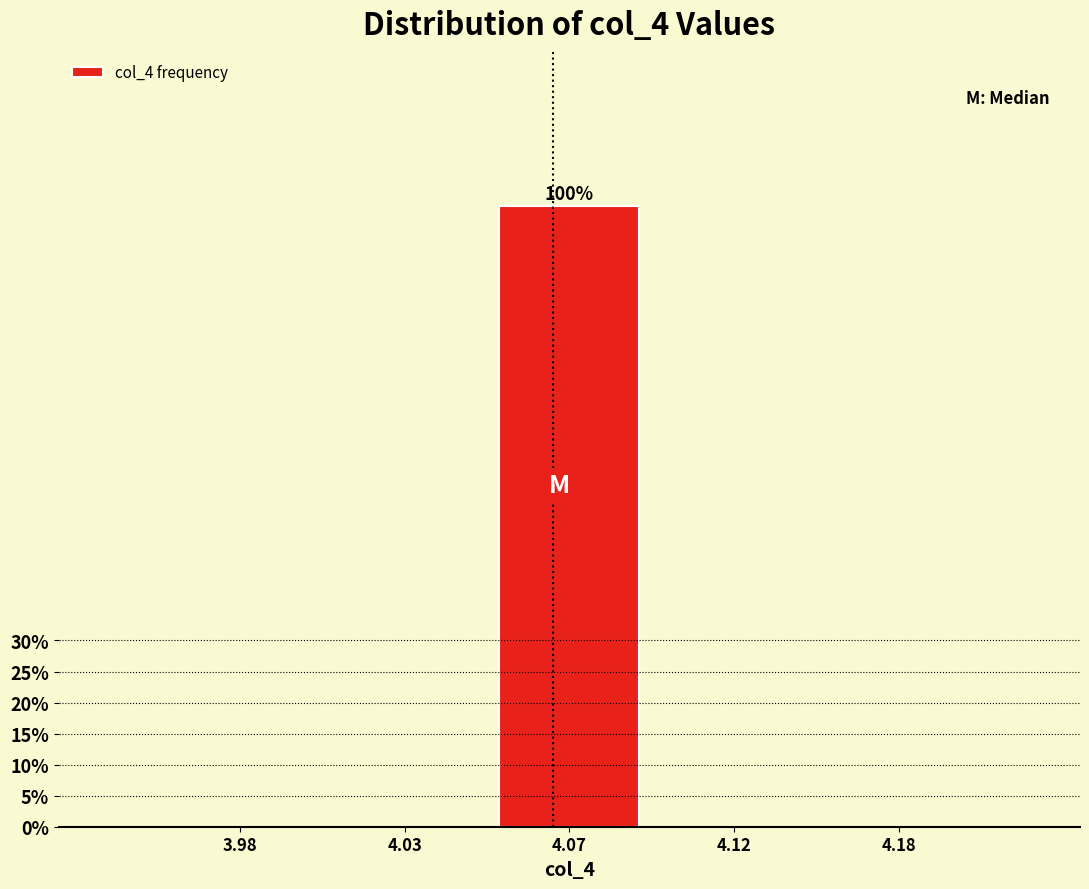

Reading left to right, list all the values displayed in this chart.

3.98=0	4.03=0	4.07=100	4.12=0	4.18=0